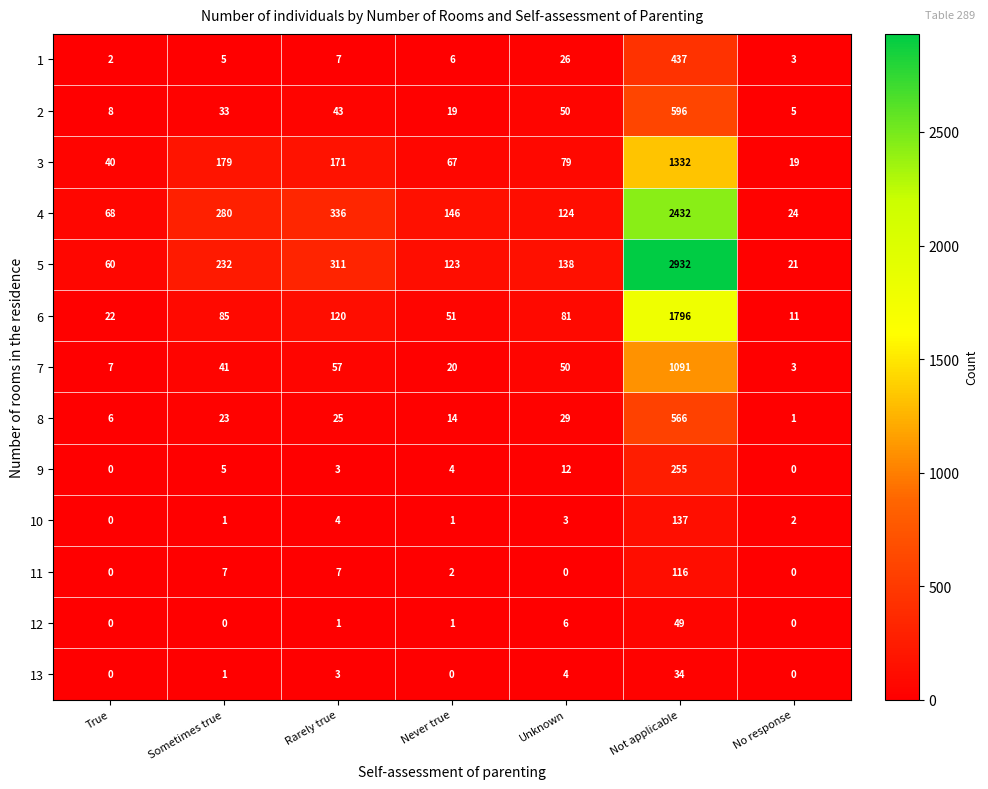

Which category has the highest value in the 7 series?

Not applicable